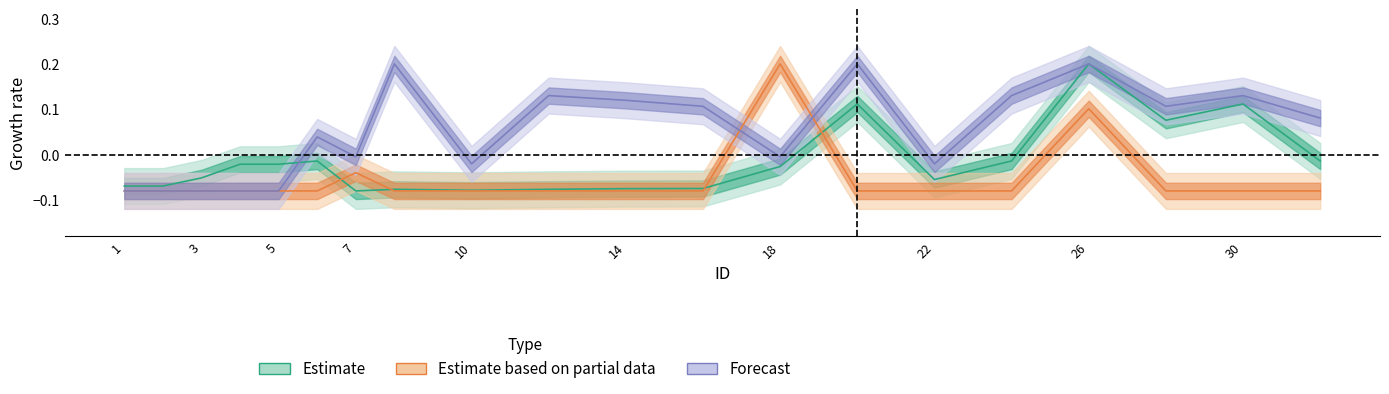

The Price series shows 0.0 at 28. True or false?

False